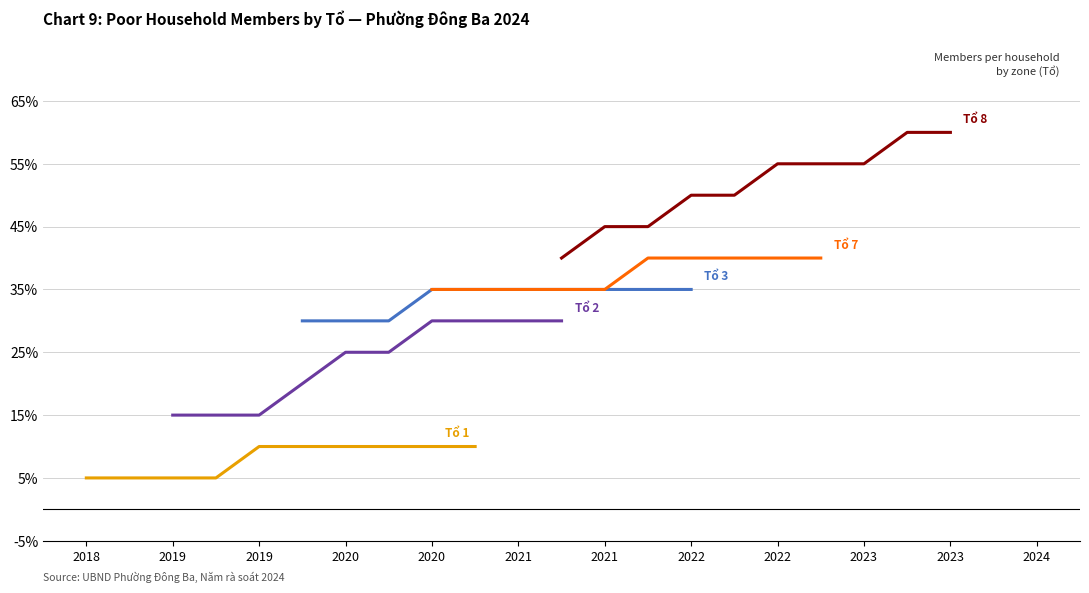

Which category has the highest value in the Tổ 7 series?

2021